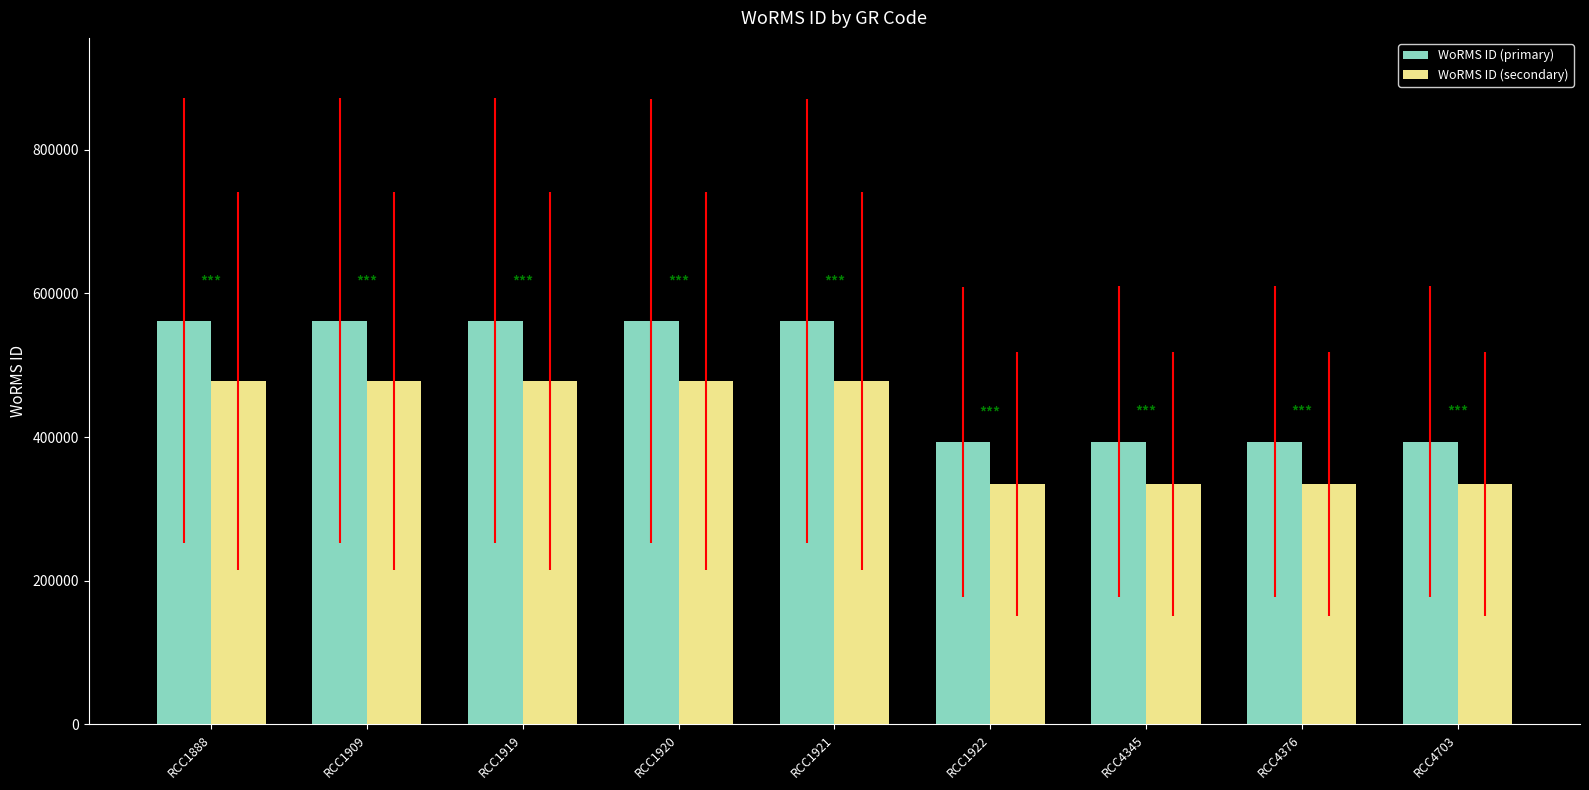

True or false: WoRMS ID (secondary) has a value of 744678 at RCC1919.

False